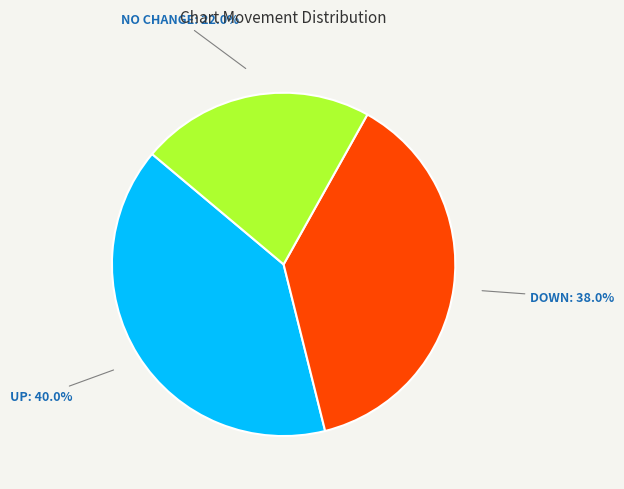

Is there any slice that represents more than half of the pie?

No